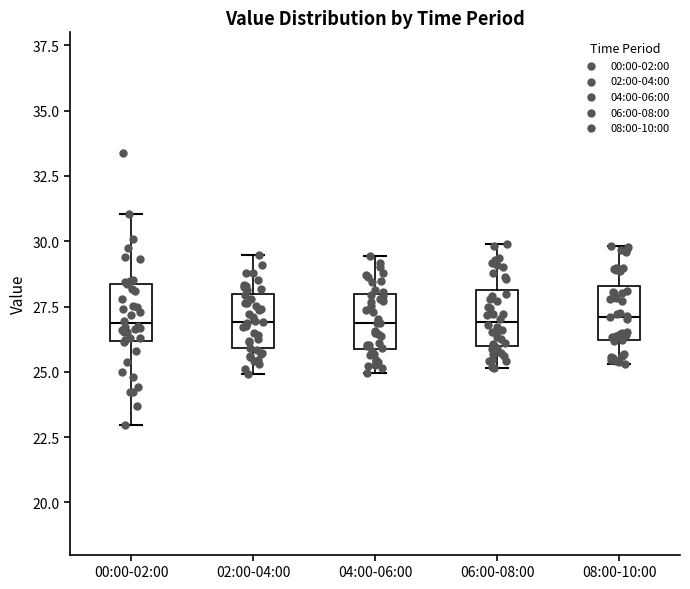

Reading left to right, transcribe this box plot: for each box, give where its median line is, the range the box spans, and where its two whiskers end, as read against the y-axis. The values are not printed on the chart, so give them approximately, as read against the axis.

00:00-02:00: median 27.0, box 26.0 to 28.5, whiskers 23.0 to 31.0
02:00-04:00: median 27.0, box 26.0 to 28.0, whiskers 25.0 to 29.5
04:00-06:00: median 27.0, box 26.0 to 28.0, whiskers 25.0 to 29.5
06:00-08:00: median 27.0, box 26.0 to 28.0, whiskers 25.0 to 30.0
08:00-10:00: median 27.0, box 26.0 to 28.5, whiskers 25.5 to 30.0